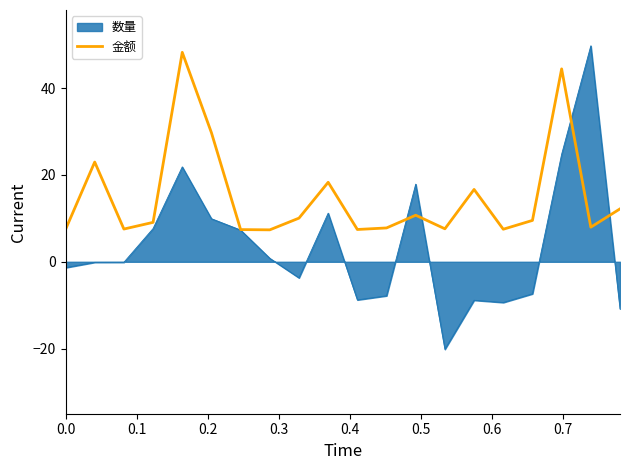

What is the highest value of the 金额 series?

48.2